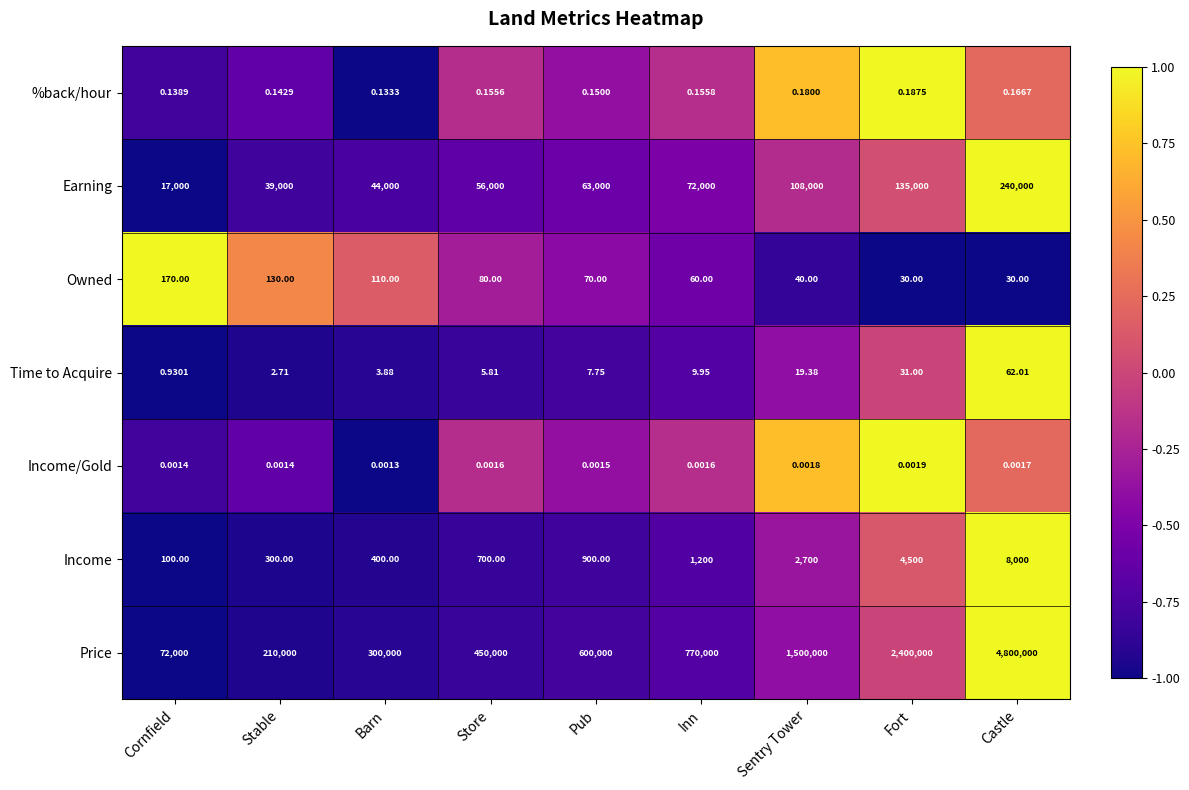

Rank the series by their maximum value, from highest to lowest.

Price, Earning, Income, Owned, Time to Acquire, %back/hour, Income/Gold